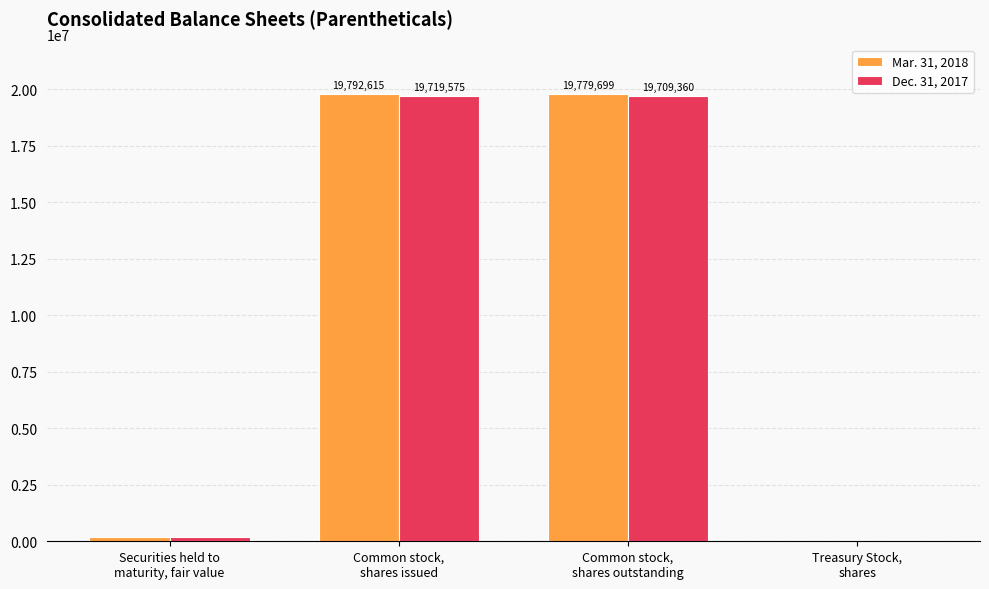

True or false: Dec. 31, 2017 has a value of 11568746 at Common stock,
shares issued.

False